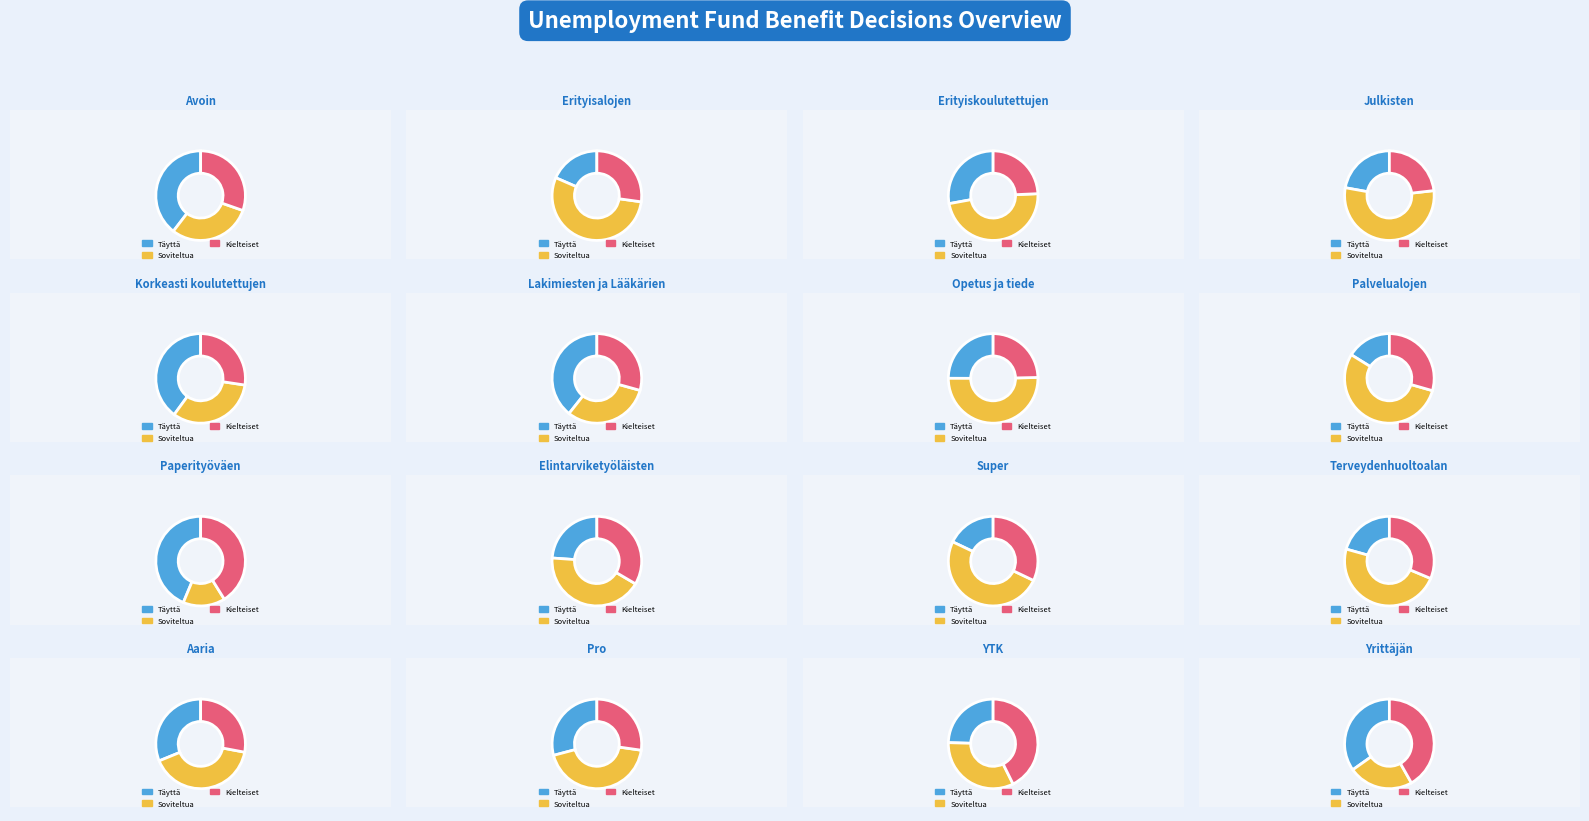

Which series changed the most between Opetus ja tiede and YTK?

Kielteiset päätökset